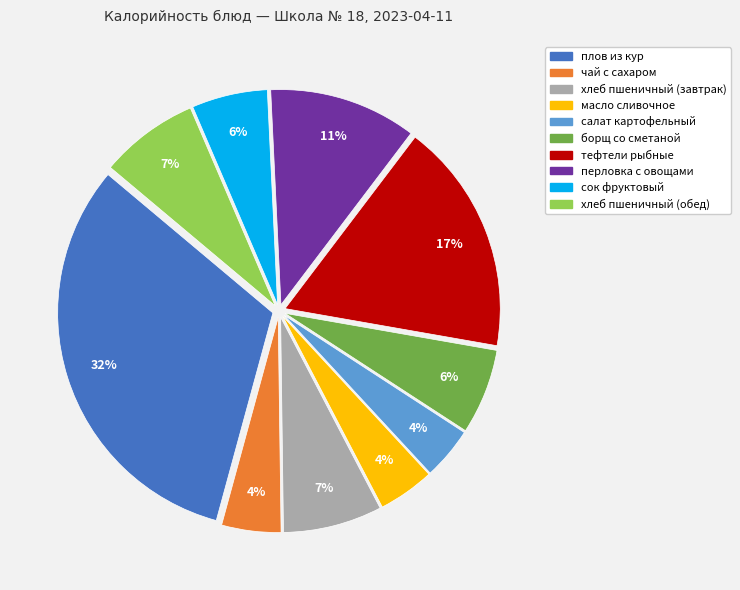

How many slices are in this pie chart?

10